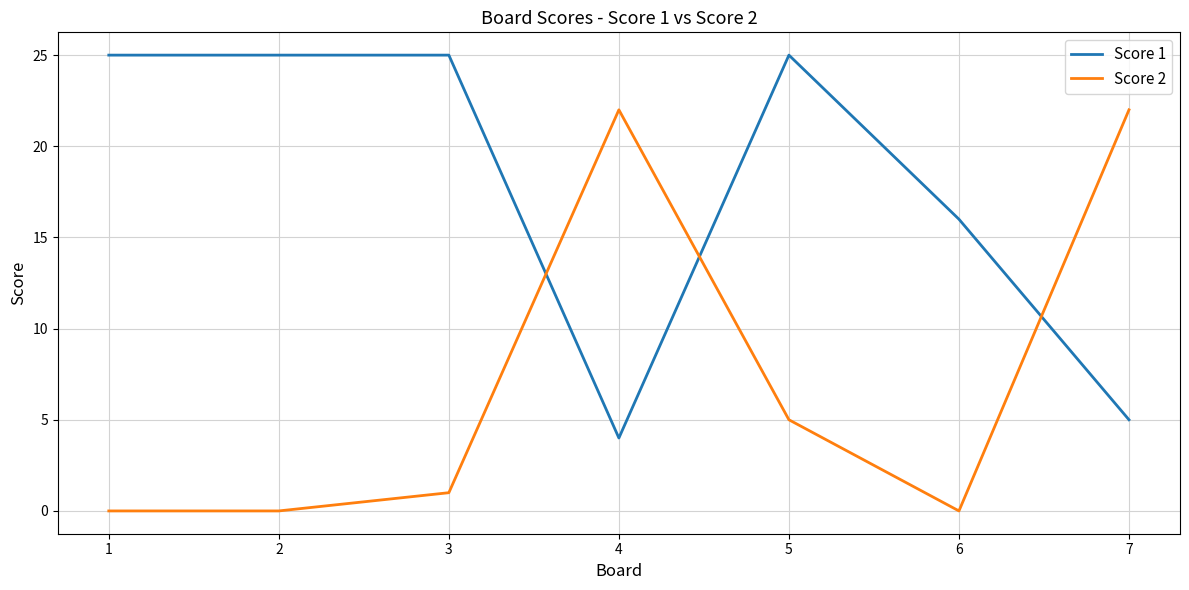

Is the value of Score 1 at 3 greater than the value of Score 2 at 4?

Yes